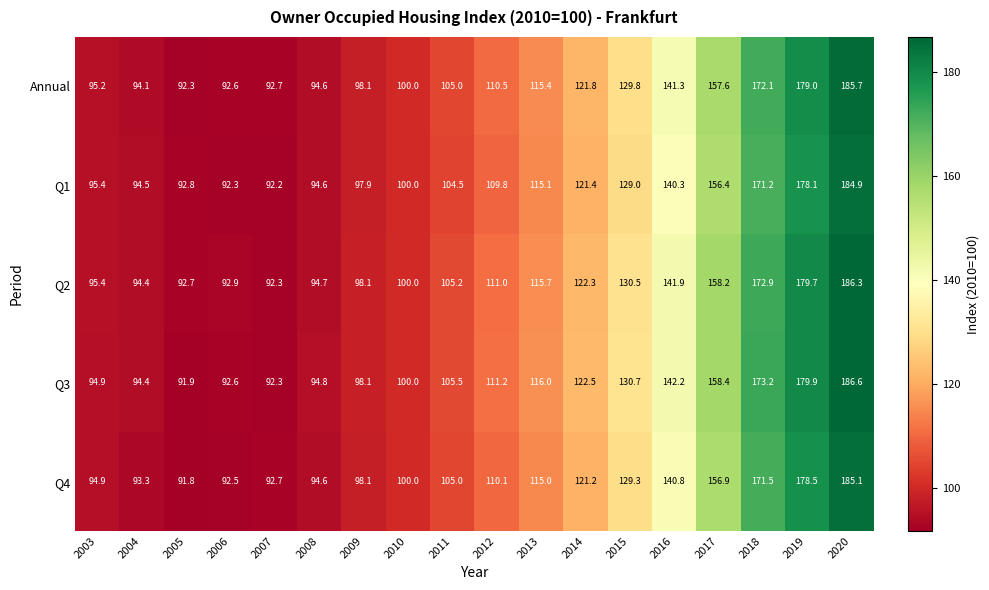

Read the Q3 value at 2016.

142.2